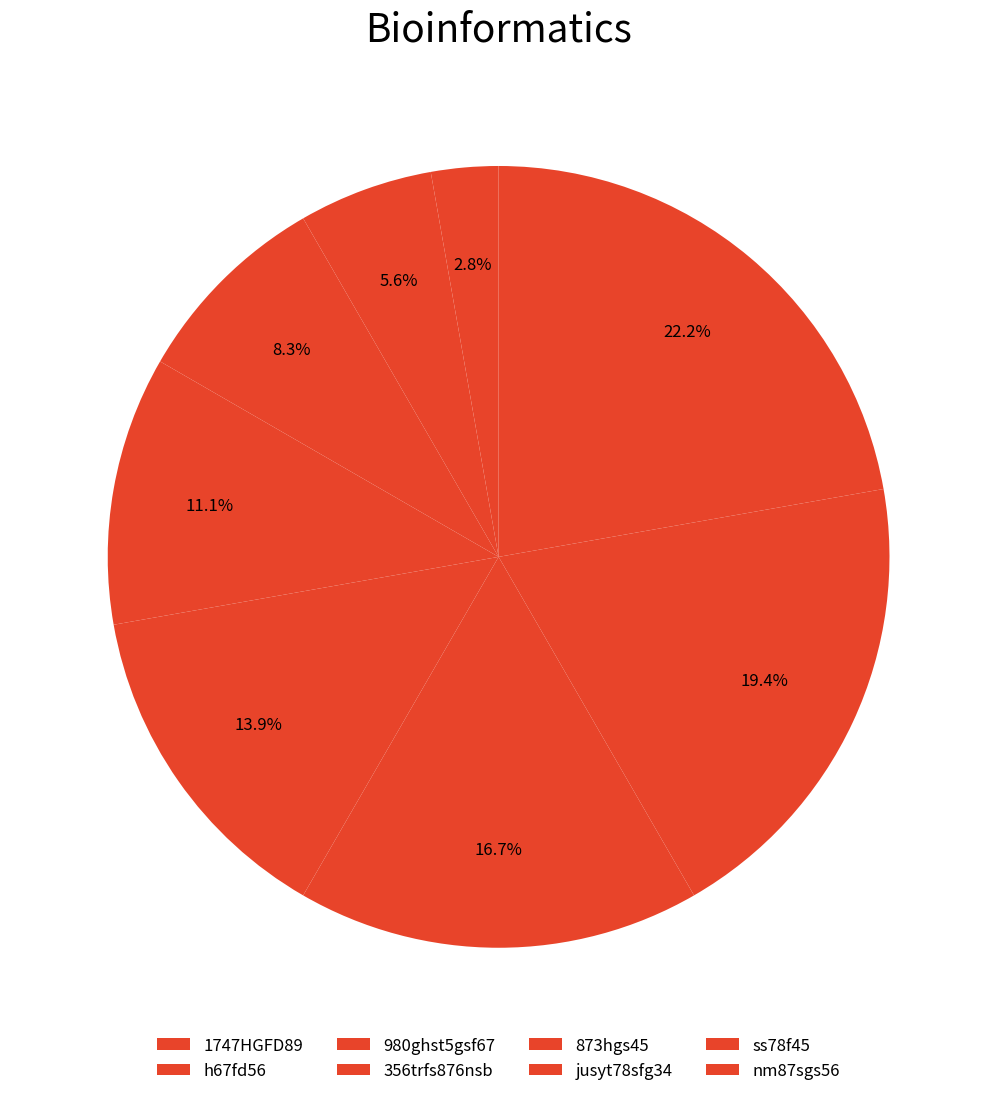

Count the number of slices in the pie.

8